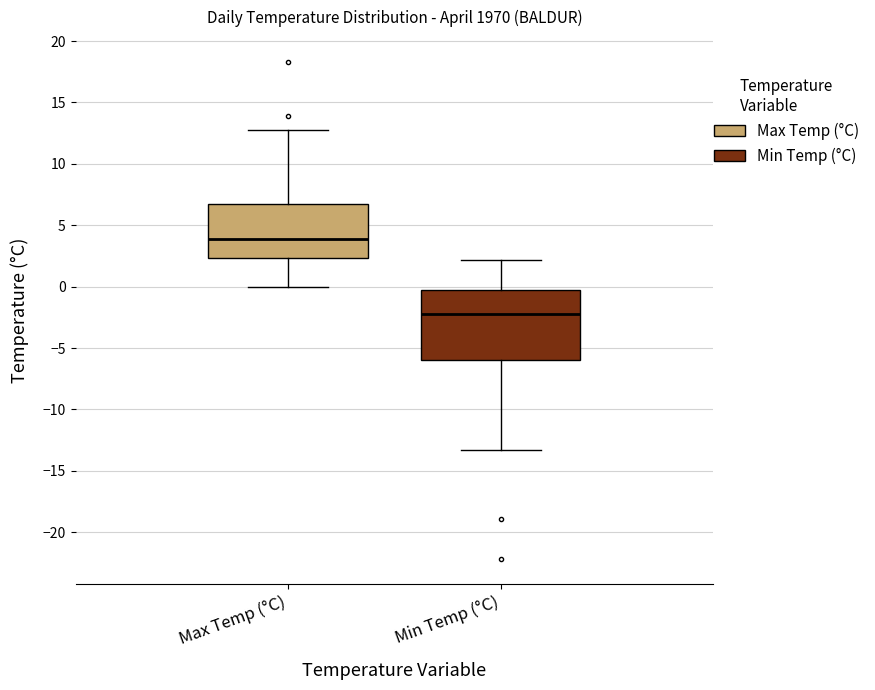

Comparing the boxes themselves (not the whiskers), which one is the tallest?

Min Temp (°C)